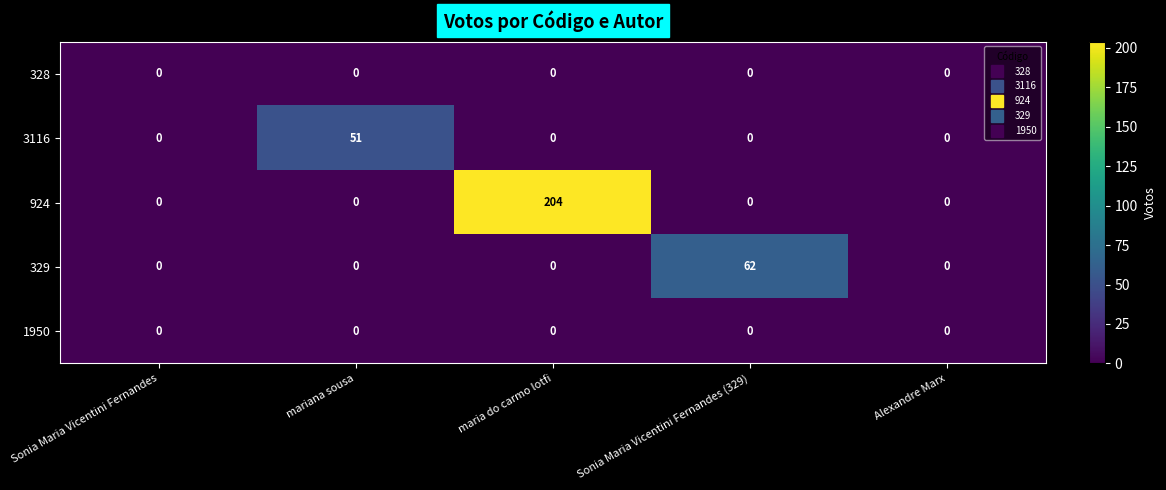

Count the number of data series in this chart.

5